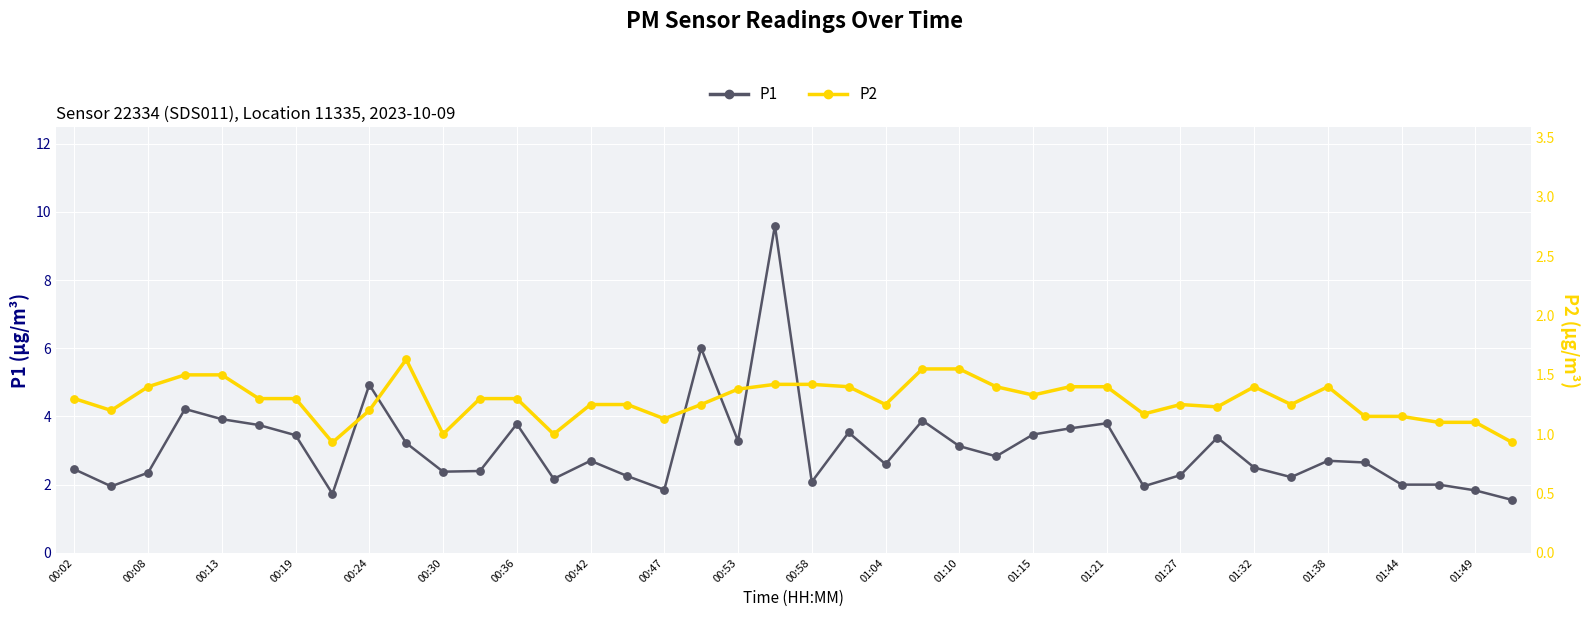

What is the total value across all series at 33?

3.5